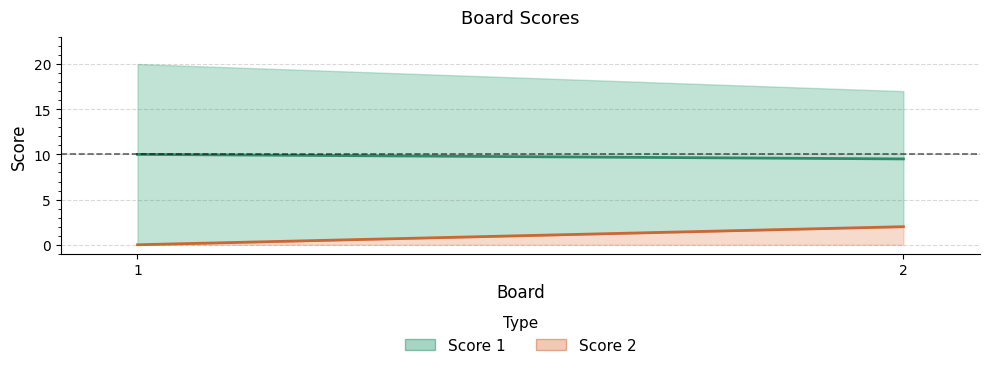

What is the difference between the Score 1 values at 2 and 1?

3